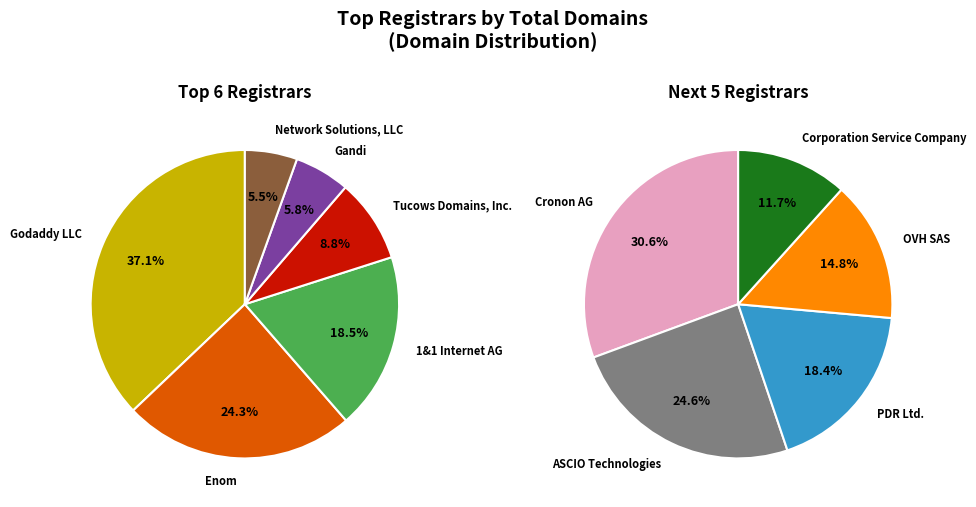

Between Corporation Service Company and 1&1 Internet AG, which is larger?

1&1 Internet AG